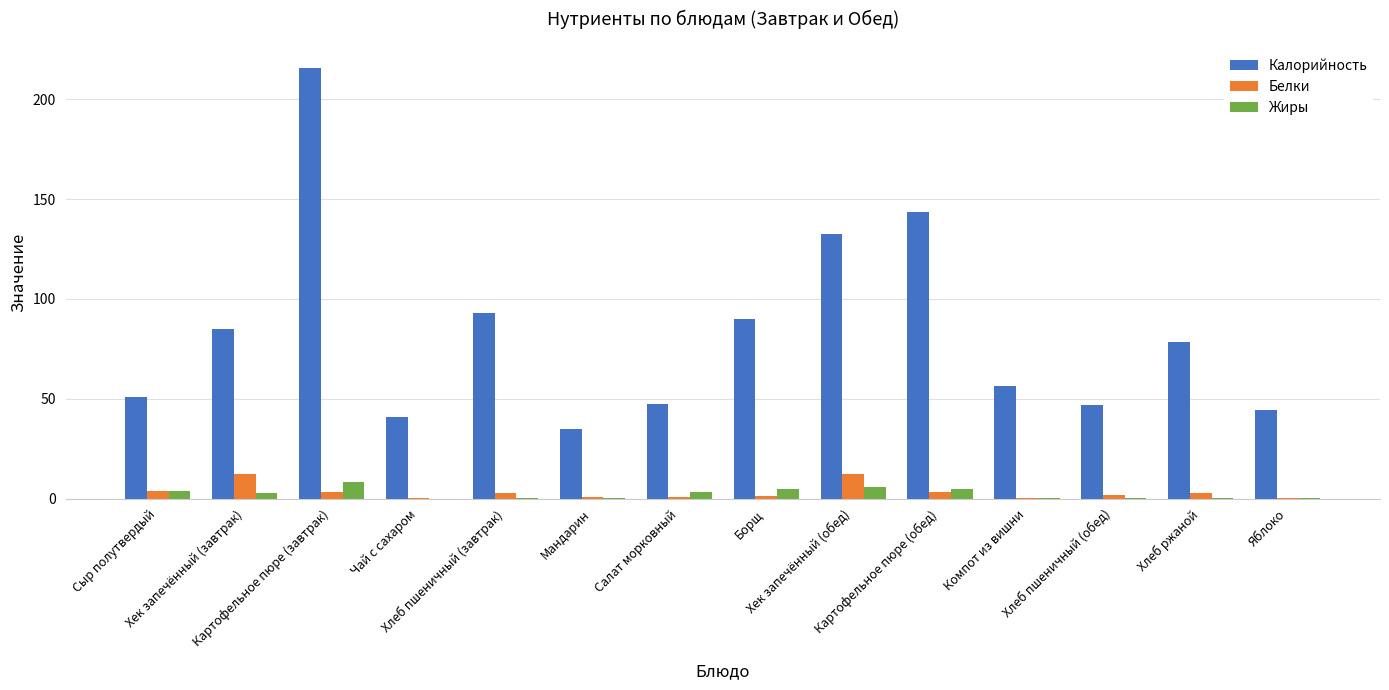

What is the sum of all Калорийность values?

1159.8